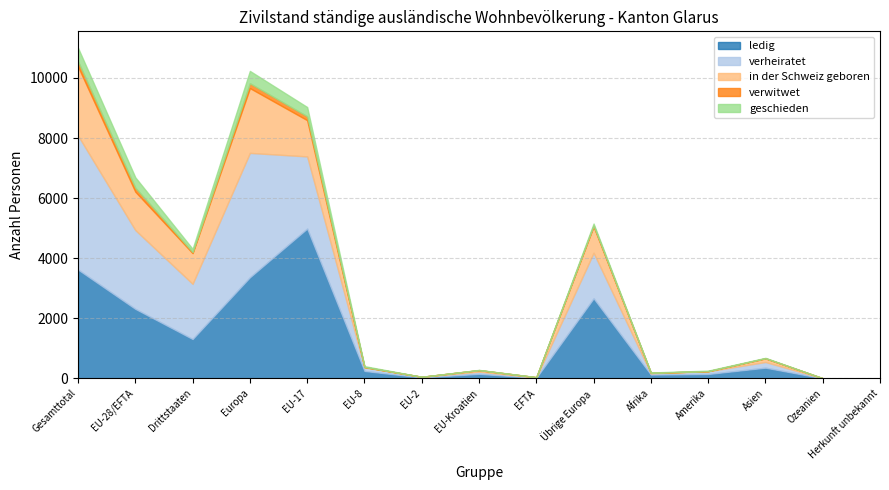

How many interior local peaks does the geschieden series have?

4